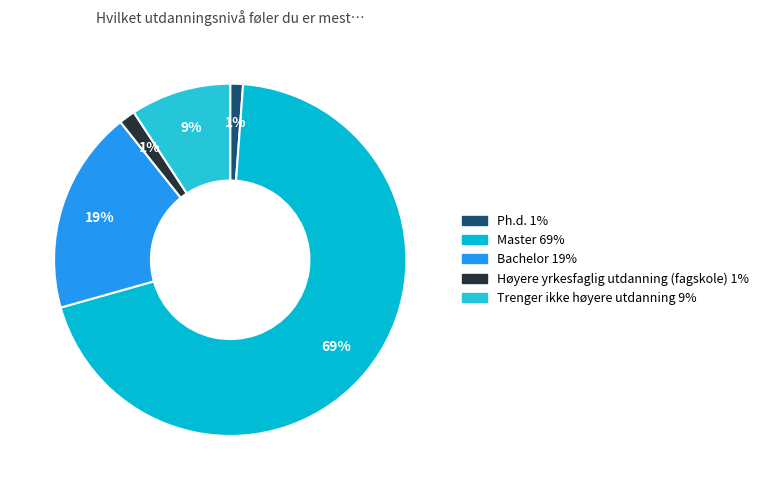

To the nearest percent, what portion does Høyere yrkesfaglig utdanning (fagskole) represent?

1%